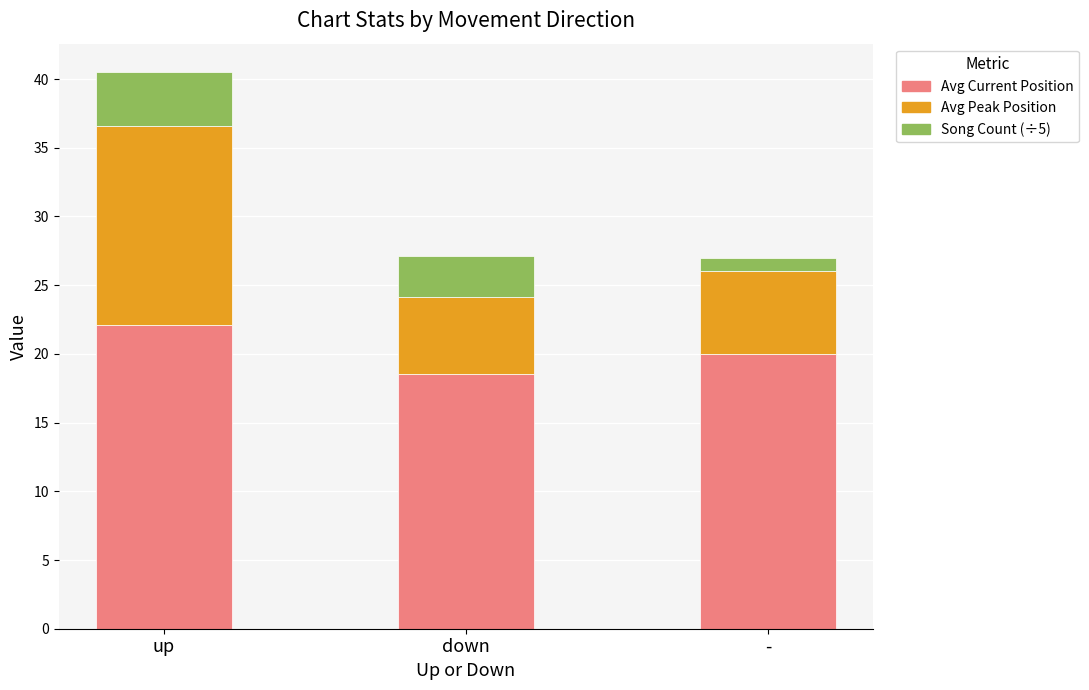

True or false: Avg Current Position has a value of 20.0 at -.

True